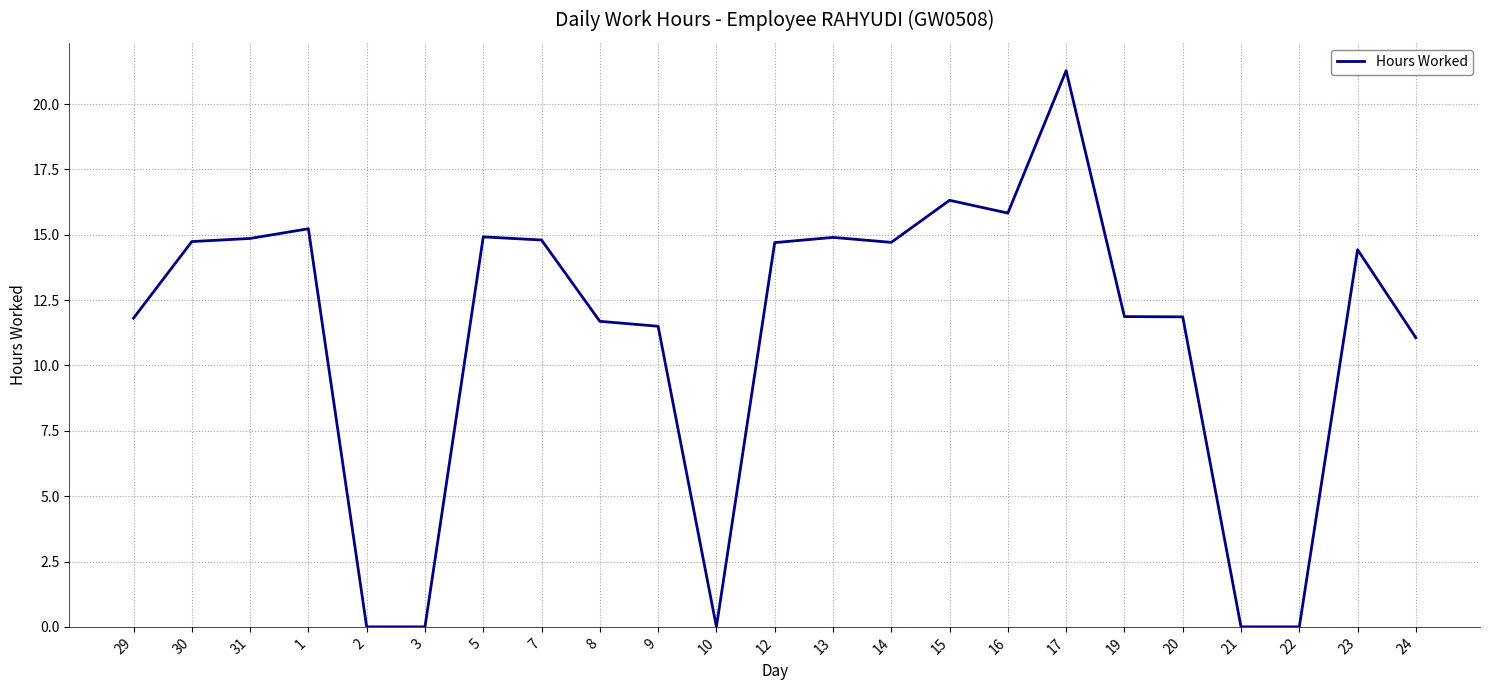

What is the average value?

11.2